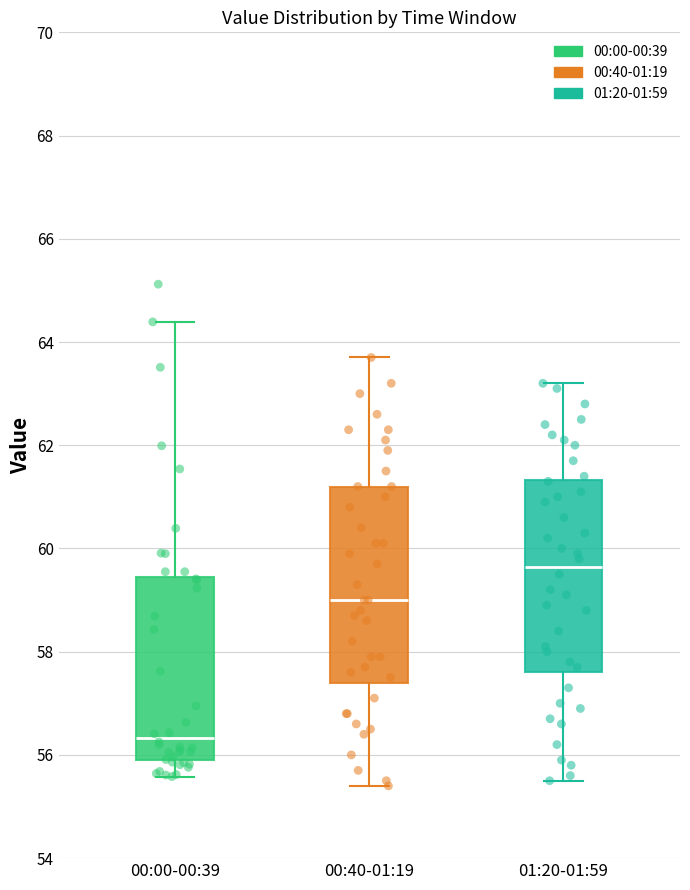

Reading left to right, read every box against the y-axis: the position of its median line, the range the box covers, and the ends of its whiskers. The values are not printed on the chart, so give them approximately, as read against the axis.

00:00-00:39: median 56.4, box 55.8 to 59.4, whiskers 55.6 to 64.4
00:40-01:19: median 59.0, box 57.4 to 61.2, whiskers 55.4 to 63.8
01:20-01:59: median 59.6, box 57.6 to 61.4, whiskers 55.6 to 63.2